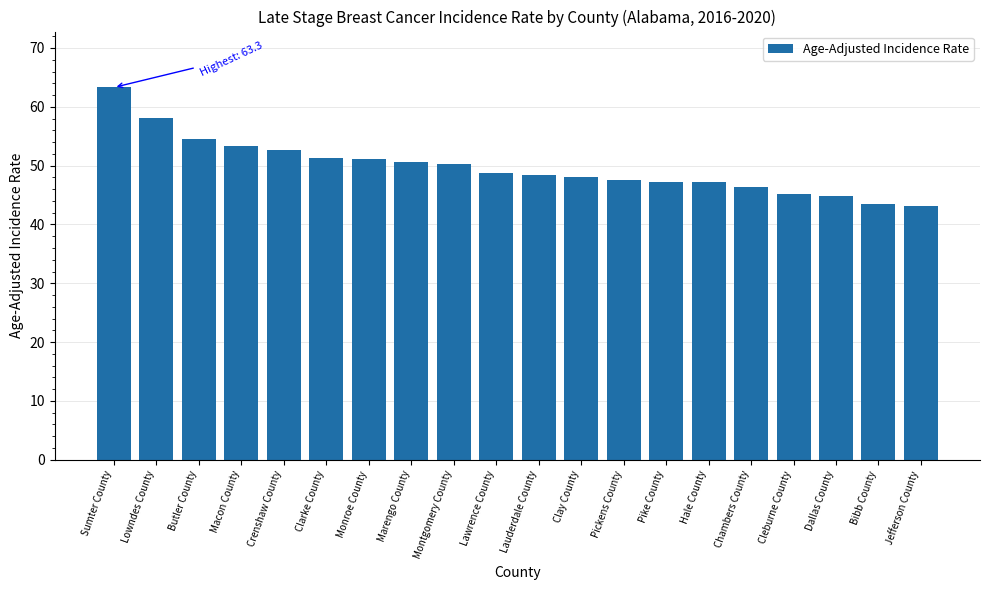

What is the maximum value shown in the chart?

63.3